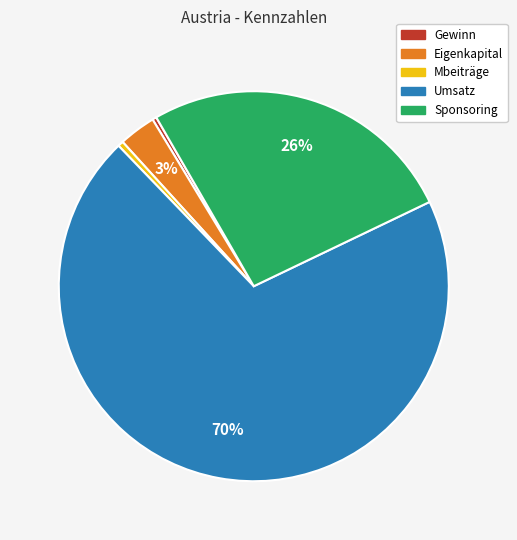

To the nearest percent, what percentage of the pie is Sponsoring?

26%